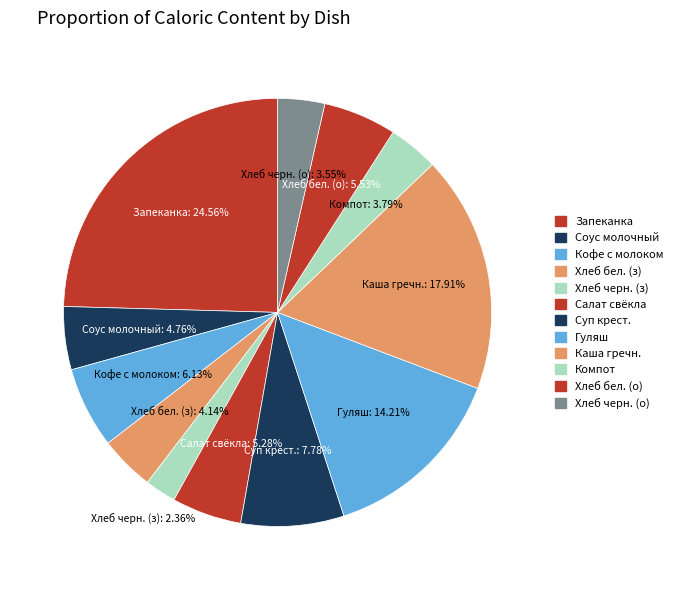

How many slices are in this pie chart?

12